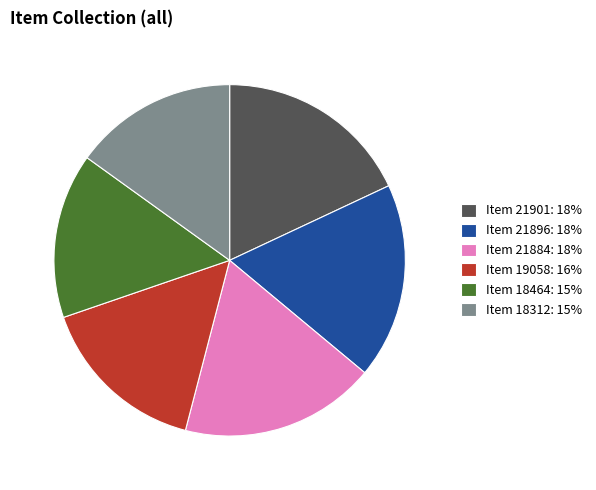

Approximately how many times larger is the value at Item 21901 compared to Item 18464?

1.2